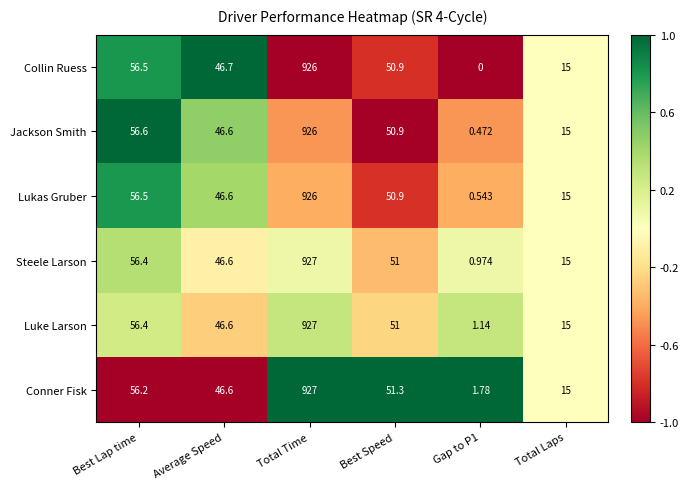

At which category is the sum across all series the highest?

Total Time